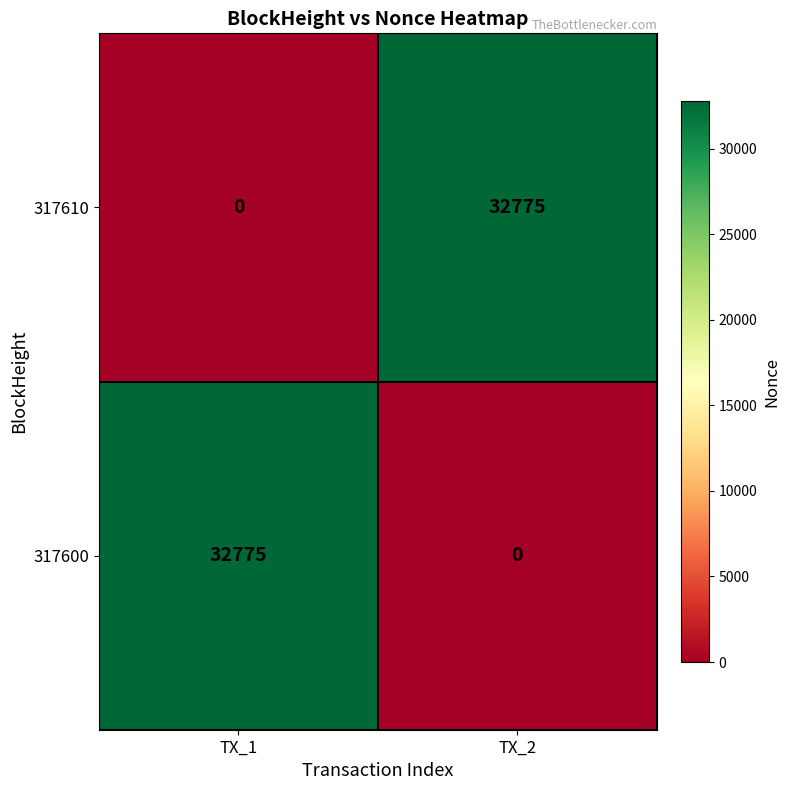

Reading right to left, list all the values displayed in this chart.

317610: TX_2=32775	TX_1=0
317600: TX_2=0	TX_1=32775